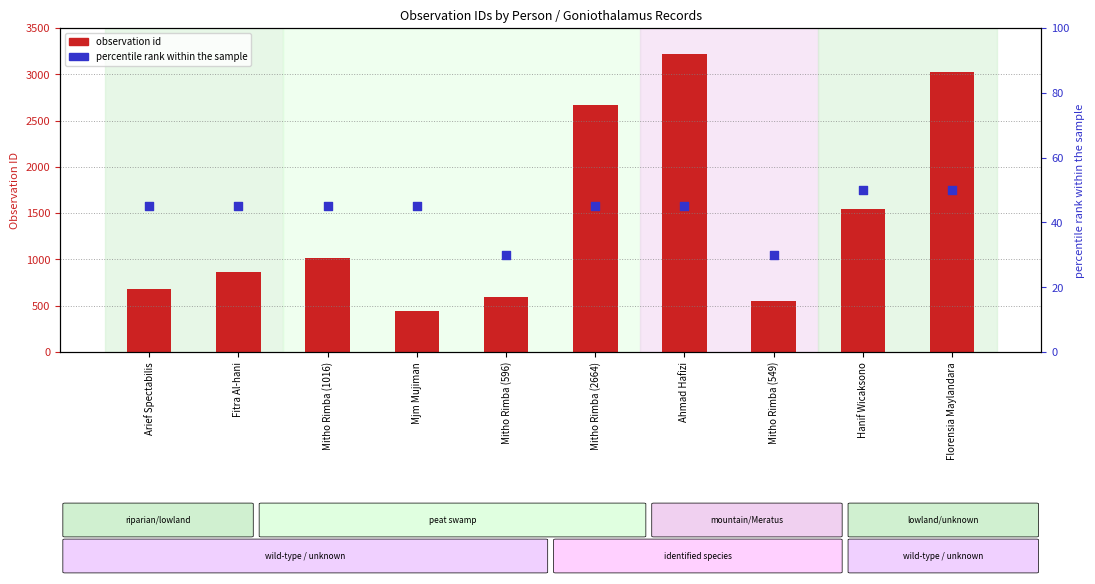

What are all the series names shown in the legend?

observation id, percentile rank within the sample